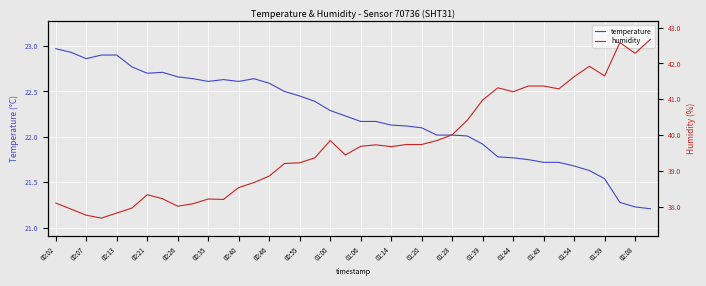

True or false: temperature has a value of 15.5 at 00:40.

False